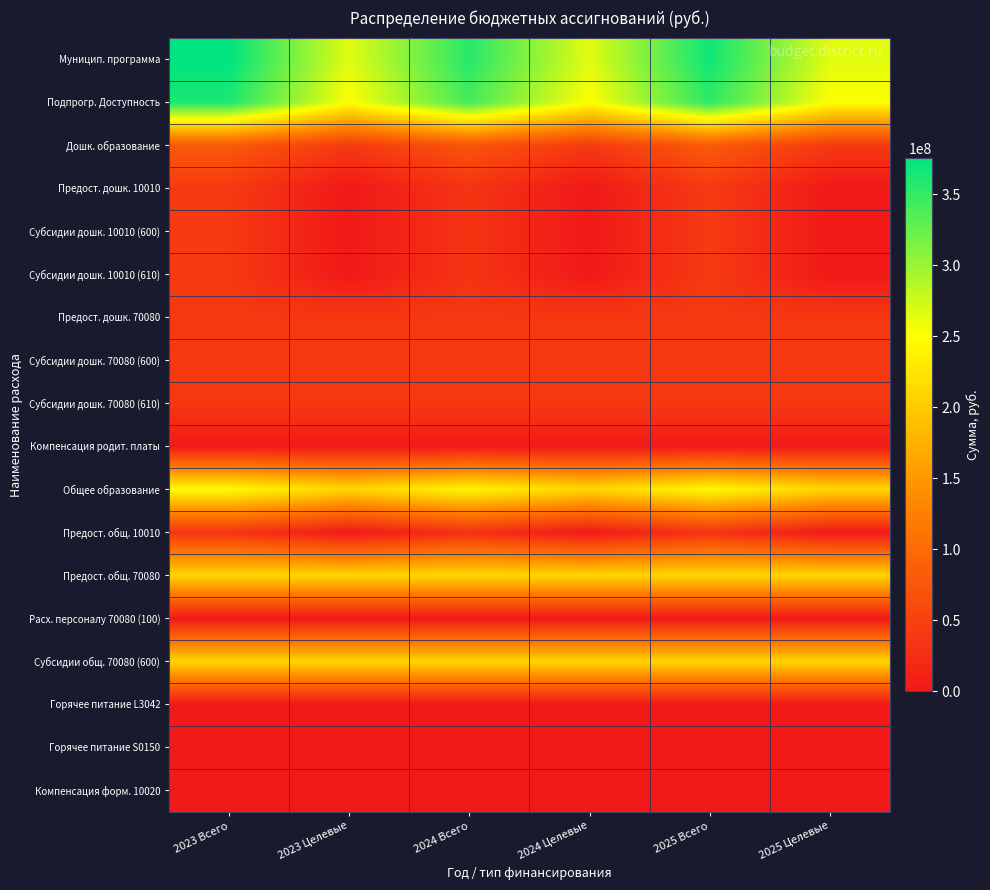

Between 2024 Всего and 2024 Целевые, which series saw the biggest shift?

Муницип. программа